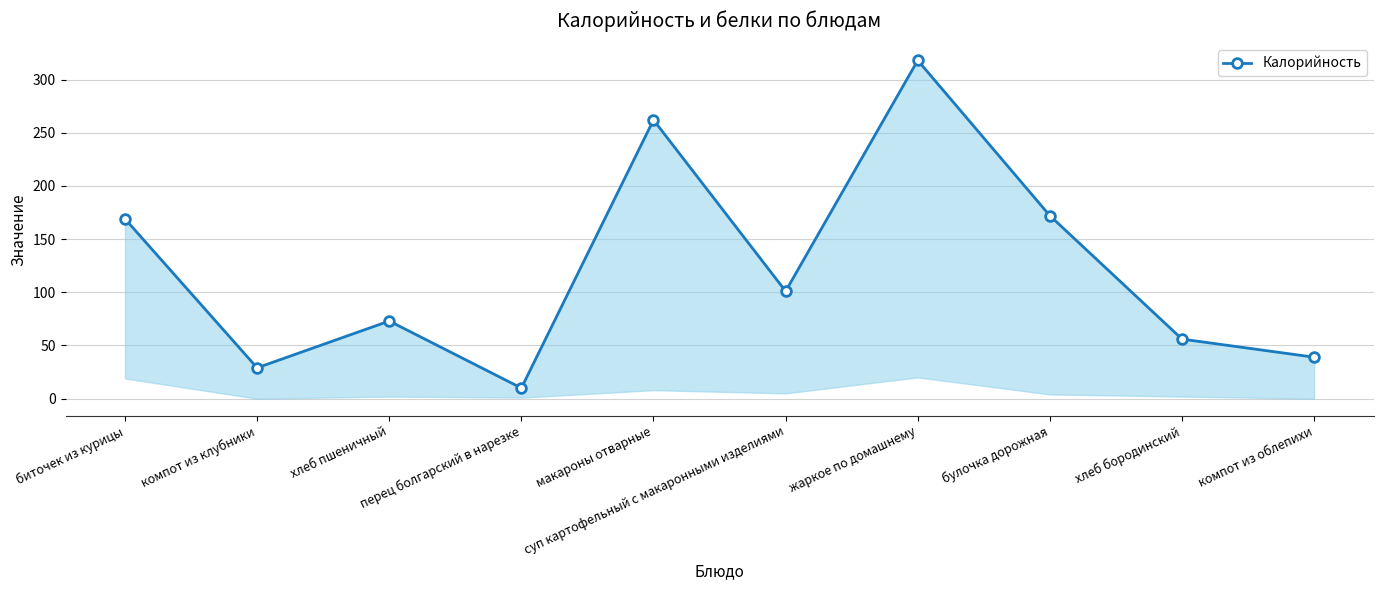

Count the number of categories in the chart.

10